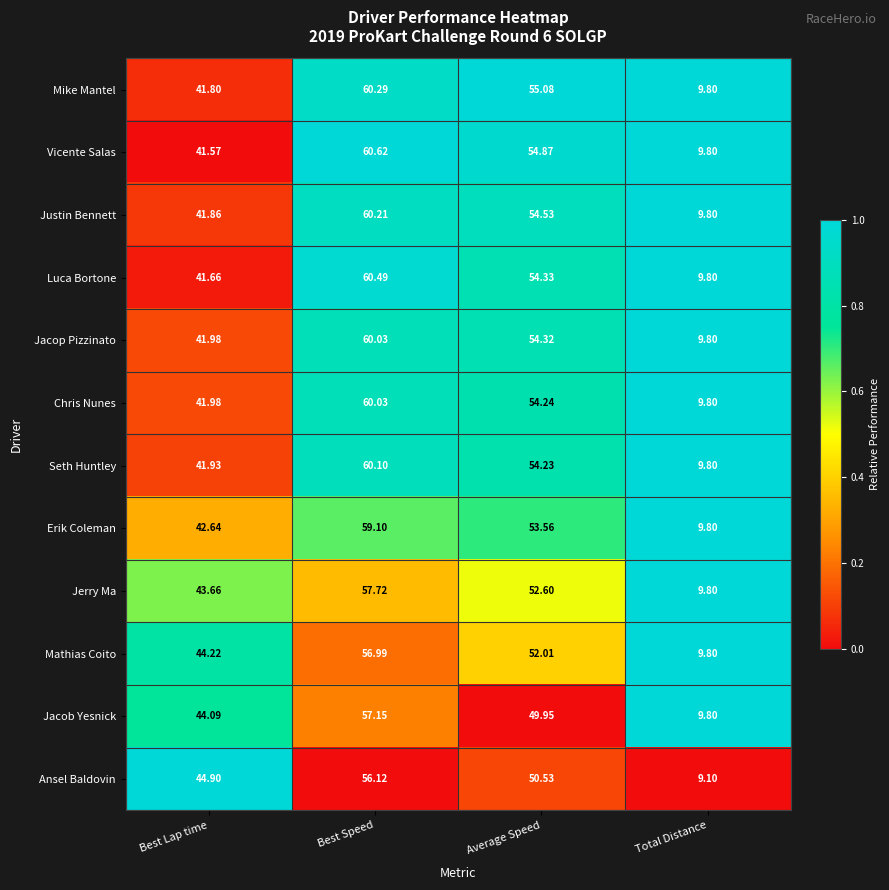

Which series changed the most between Best Lap time and Best Speed?

Vicente Salas